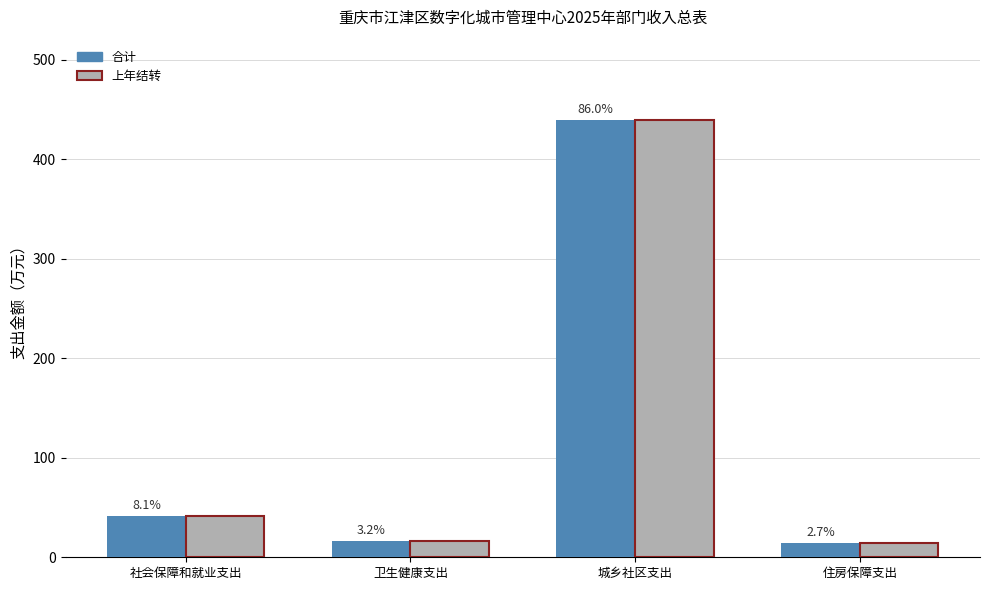

What position from the left is 住房保障支出?

4